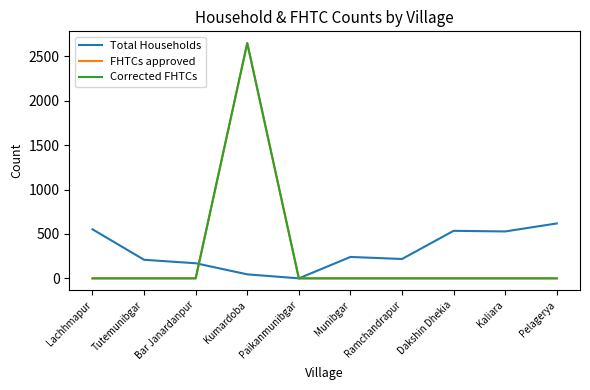

Is this an area chart (filled region under the line)?

No